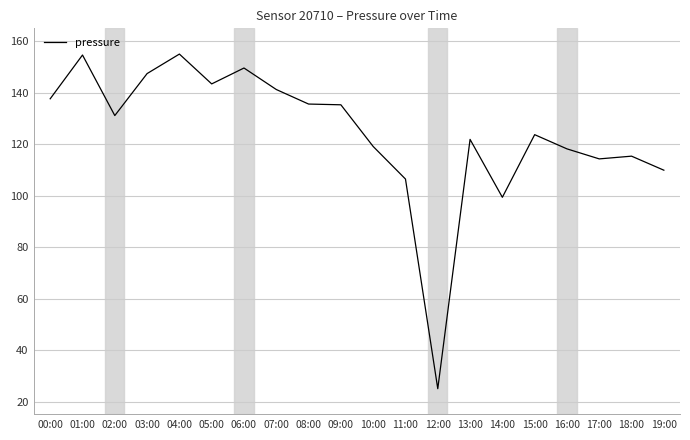

What position from the left is 13:00?

14